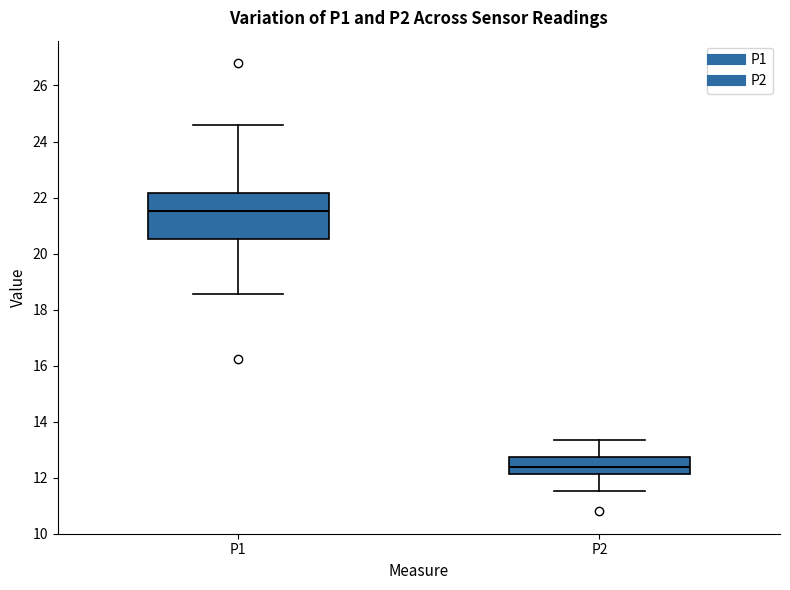

Reading left to right, read every box against the y-axis: the position of its median line, the range the box covers, and the ends of its whiskers. The values are not printed on the chart, so give them approximately, as read against the axis.

P1: median 21.6, box 20.6 to 22.2, whiskers 18.6 to 24.6
P2: median 12.4, box 12.2 to 12.8, whiskers 11.6 to 13.4